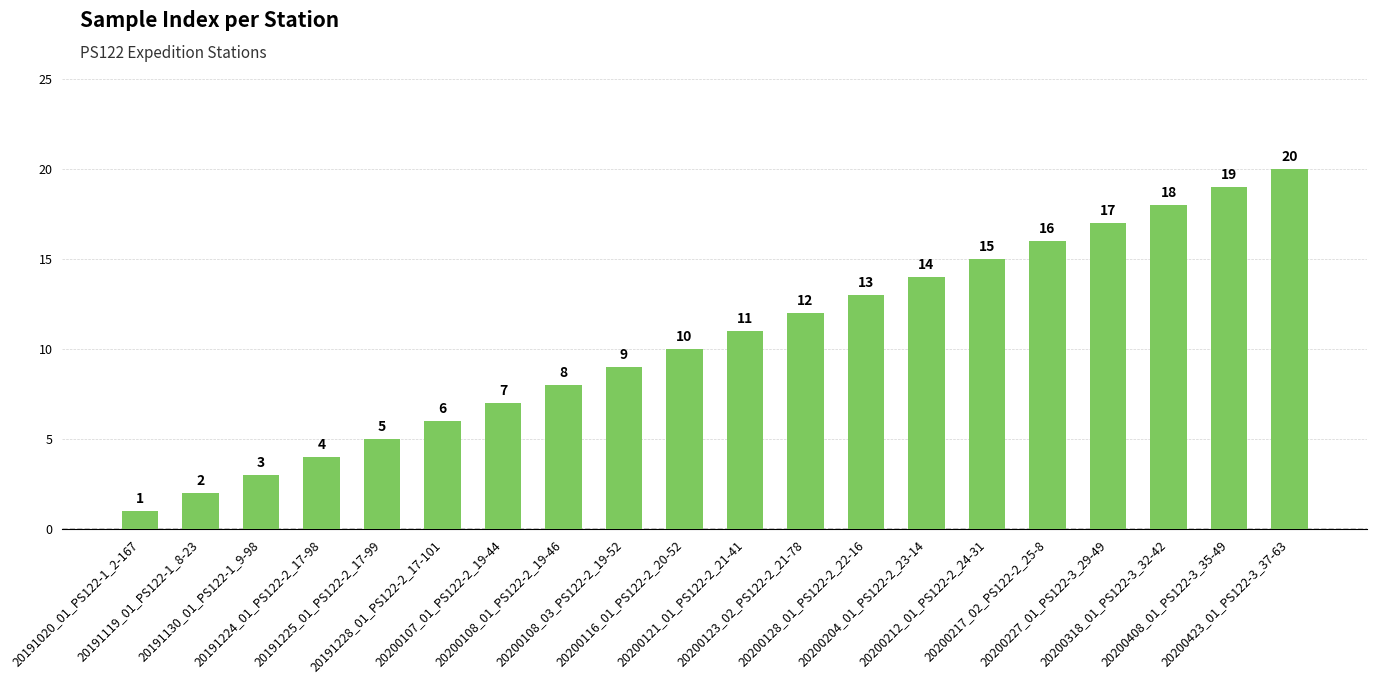

Which has a higher value, 20200108_01_PS122-2_19-46 or 20200423_01_PS122-3_37-63?

20200423_01_PS122-3_37-63